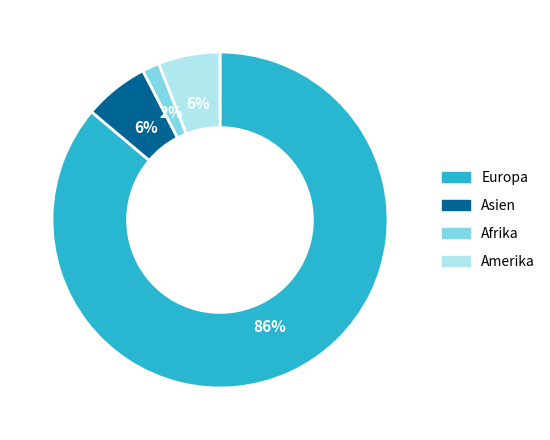

Does any single category account for the majority?

Yes